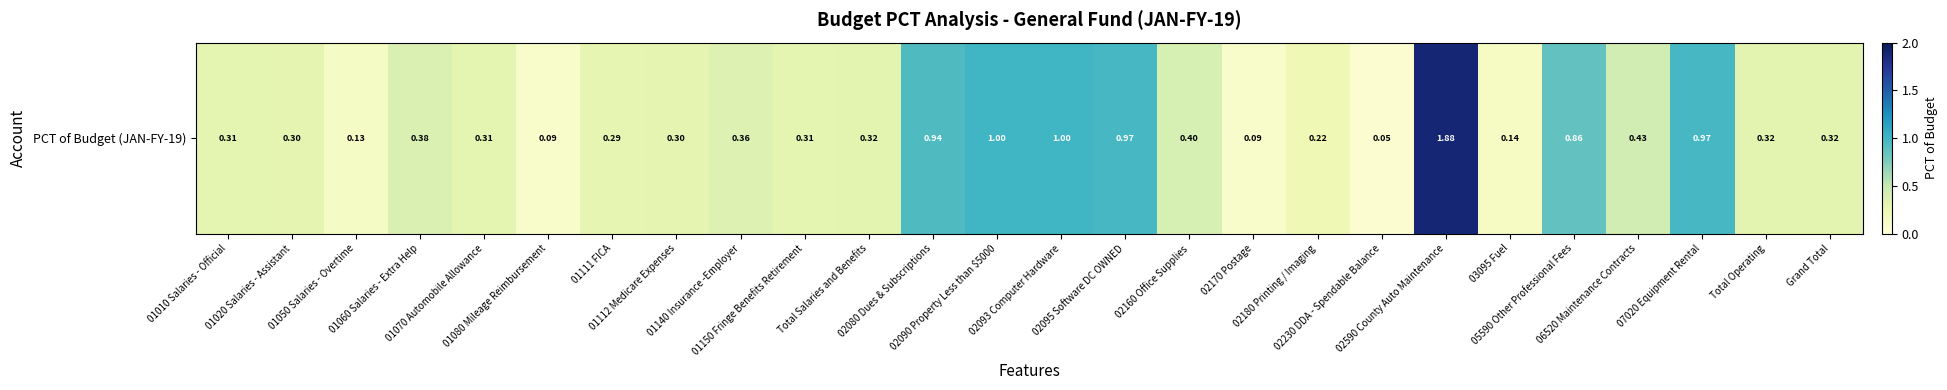

Reading left to right, transcribe all the data shown in this chart.

01010 Salaries - Official=0.3	01020 Salaries - Assistant=0.3	01050 Salaries - Overtime=0.1	01060 Salaries - Extra Help=0.4	01070 Automobile Allowance=0.3	01080 Mileage Reimbursement=0.1	01111 FICA=0.3	01112 Medicare Expenses=0.3	01140 Insurance -Employer=0.4	01150 Fringe Benefits Retirement=0.3	Total Salaries and Benefits=0.3	02080 Dues & Subscriptions=0.9	02090 Property Less than $5000=1.0	02093 Computer Hardware=1.0	02095 Software DC OWNED=1.0	02160 Office Supplies=0.4	02170 Postage=0.1	02180 Printing / Imaging=0.2	02230 DDA - Spendable Balance=0.1	02590 County Auto Maintenance=1.9	03095 Fuel=0.1	05590 Other Professional Fees=0.9	06520 Maintenance Contracts=0.4	07020 Equipment Rental=1.0	Total Operating=0.3	Grand Total=0.3